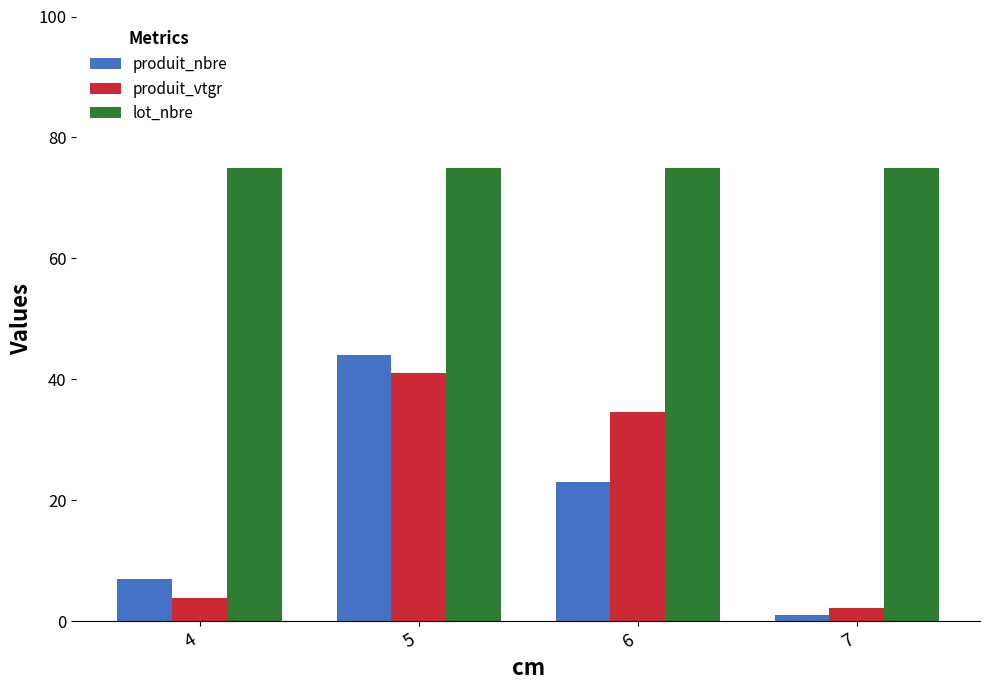

How many categories are shown in the chart?

4